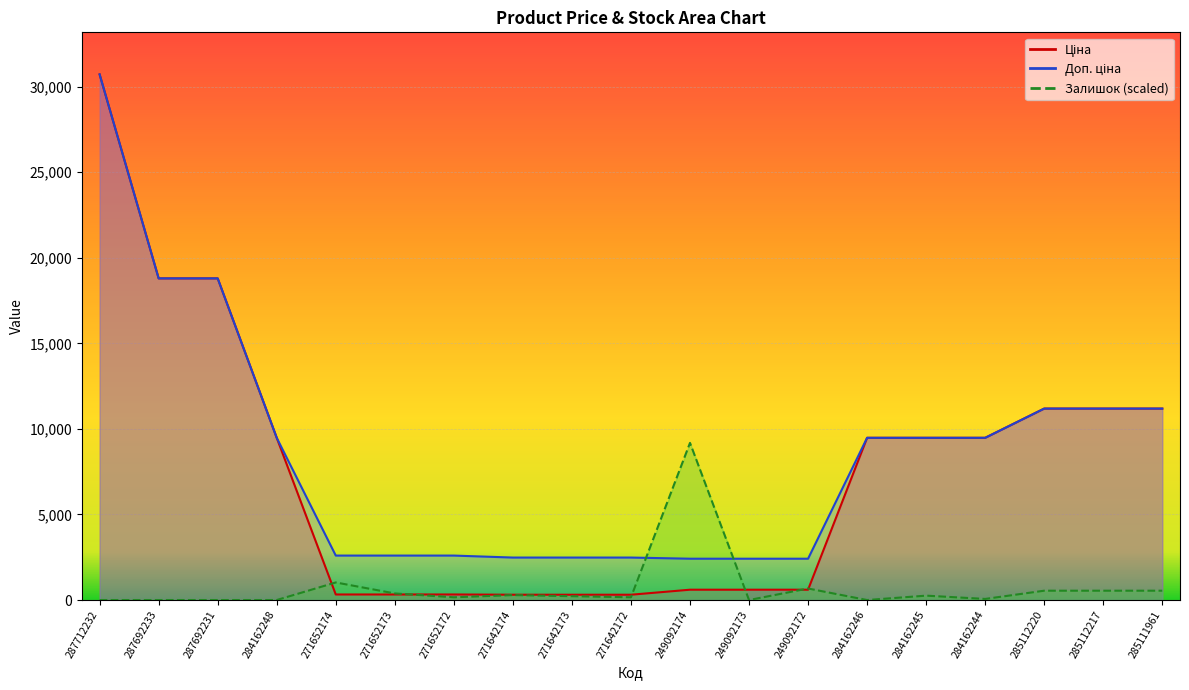

How many lines are shown in the chart?

3